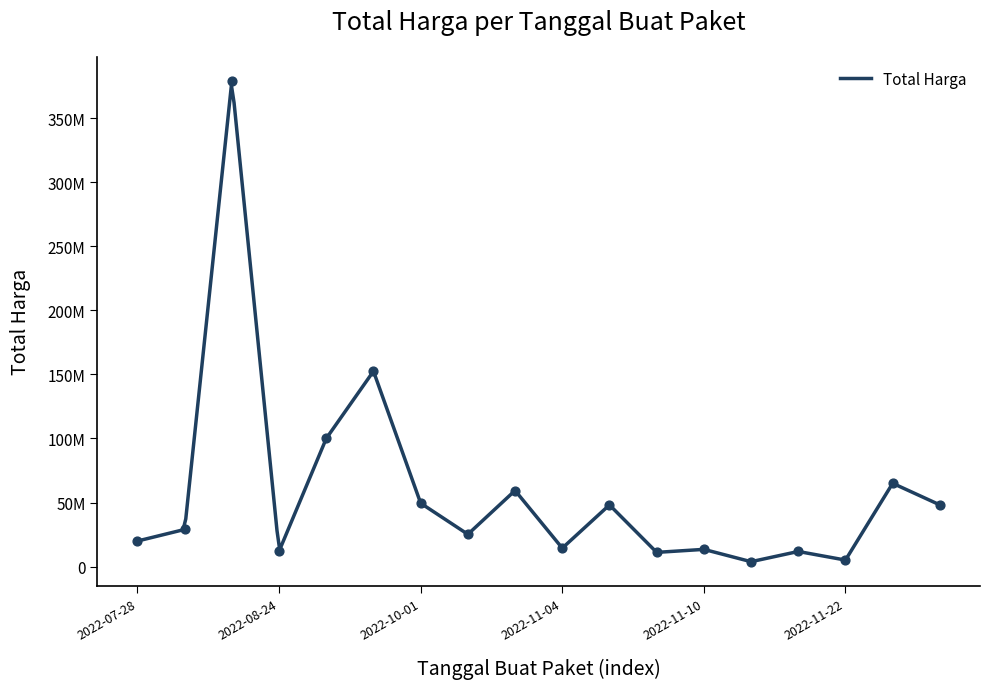

What is the change in value from 2022-10-01 to 2022-11-21?

-37678000